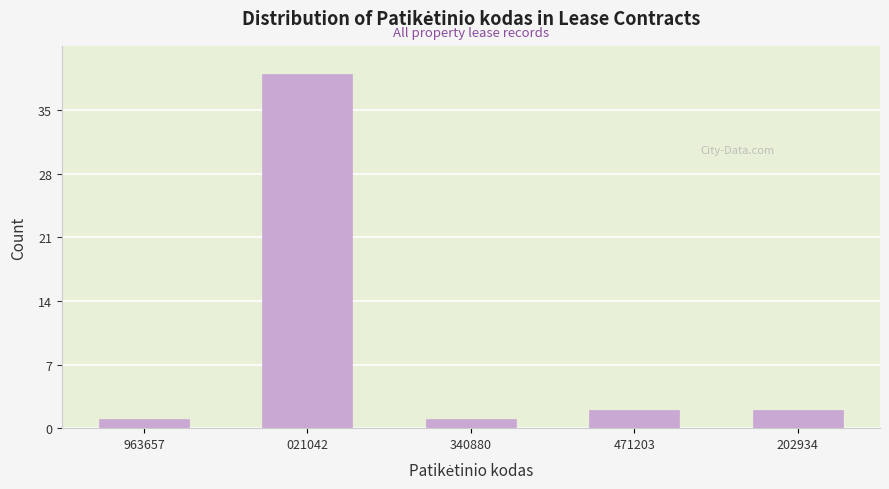

Reading left to right, extract all data points from this chart.

963657=1	021042=39	340880=1	471203=2	202934=2